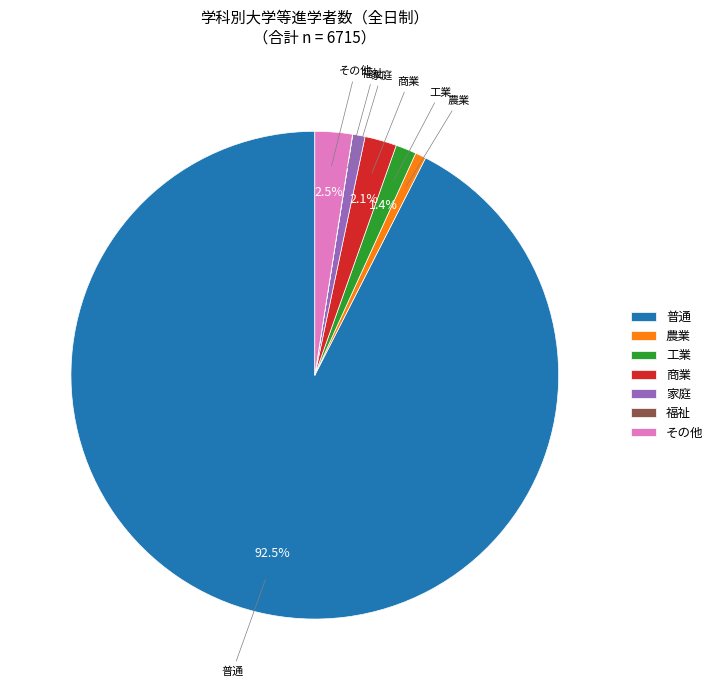

What percentage is the 家庭 slice, to the nearest percent?

1%